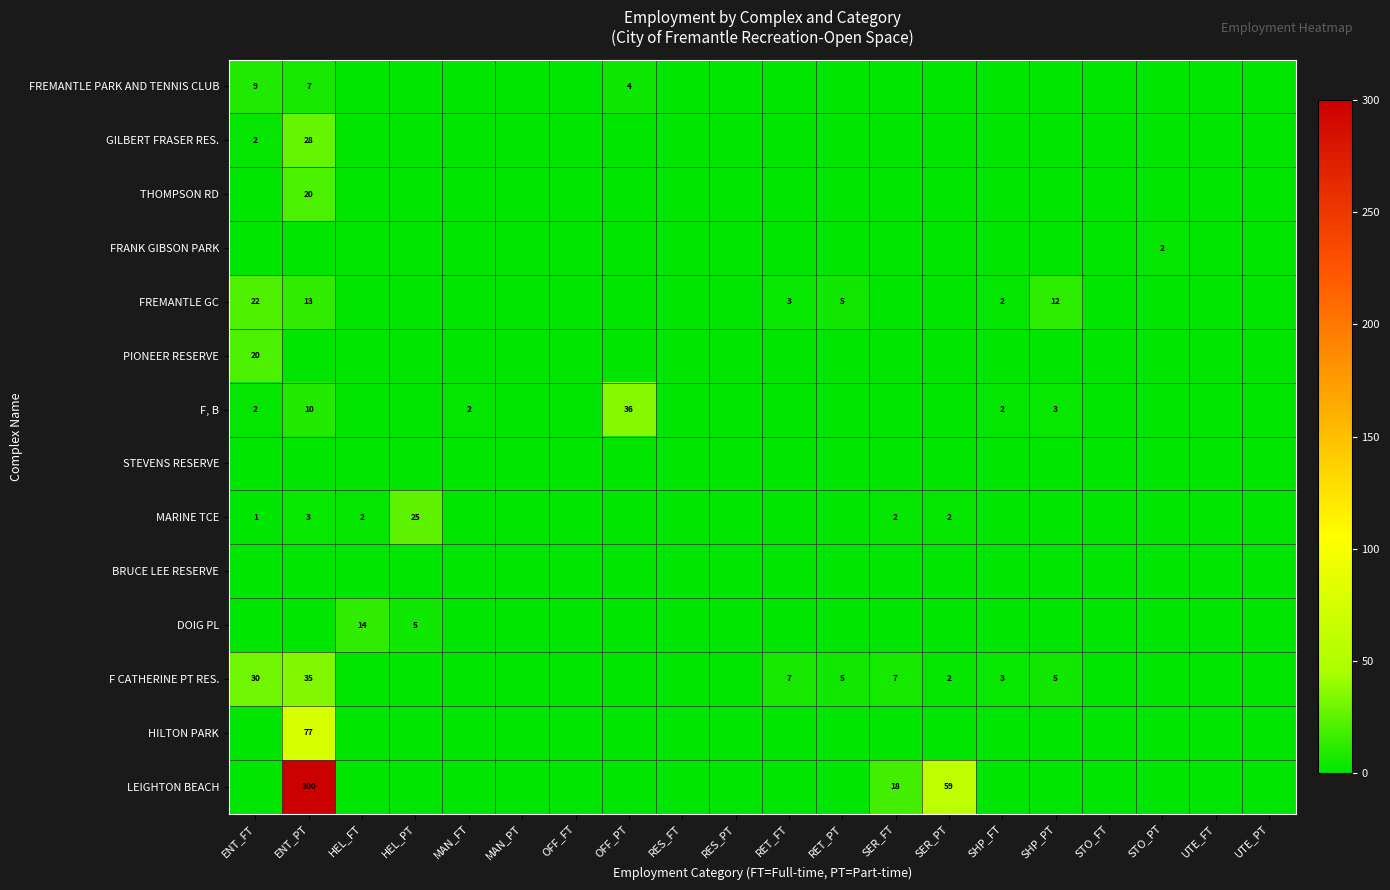

Is the value of GILBERT FRASER RES. at ENT_PT greater than the value of PIONEER RESERVE at OFF_PT?

Yes